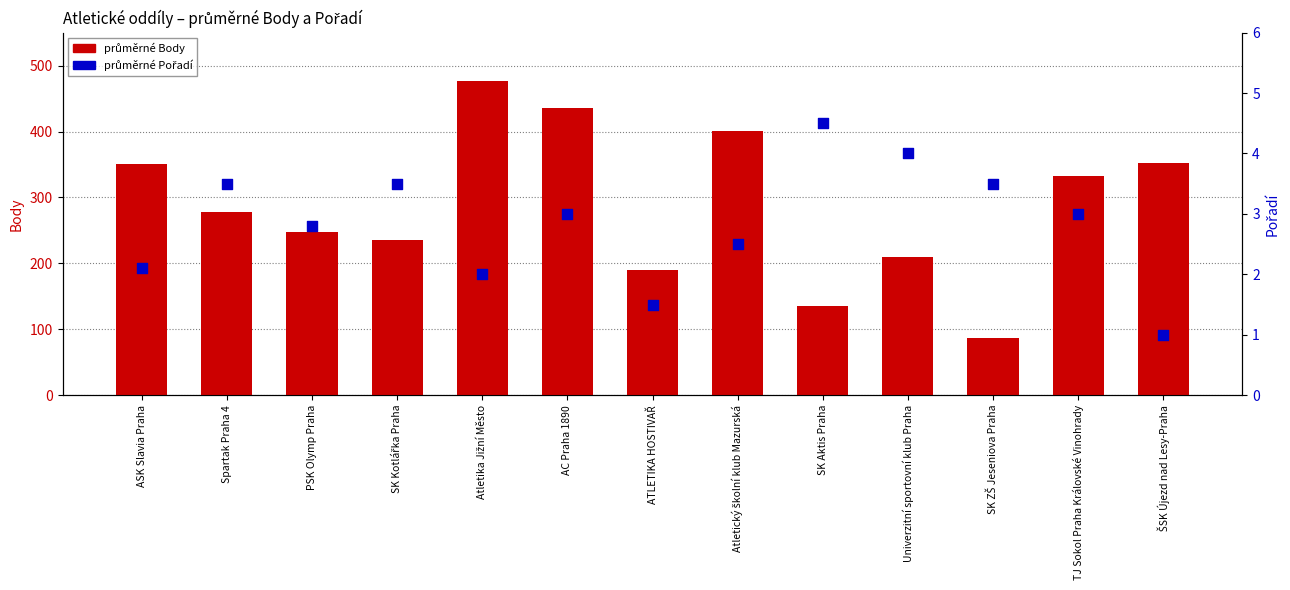

Which series has the largest Y range (max minus min)?

průměrné Body